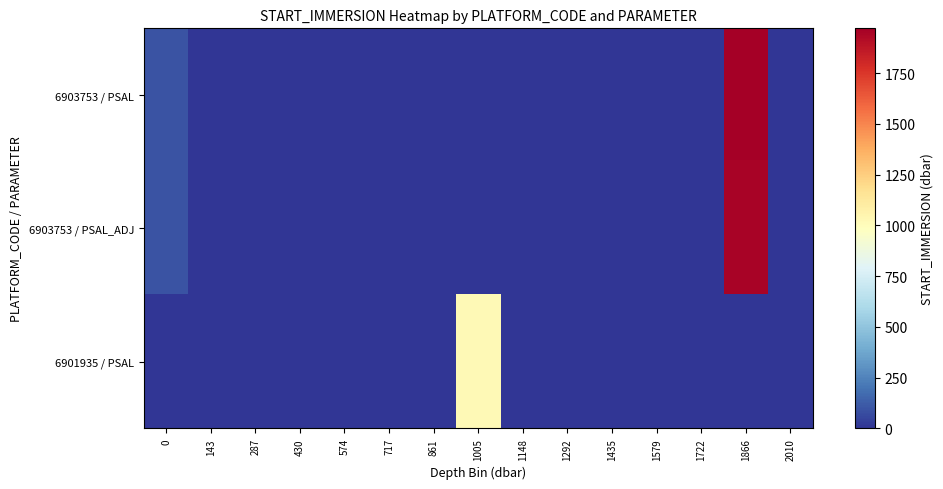

Reading right to left, what are all the values shown in this chart?

6903753 / PSAL: 2010=0.0	1866=1971.0	1722=0.0	1579=0.0	1435=0.0	1292=0.0	1148=0.0	1005=0.0	861=0.0	717=0.0	574=0.0	430=0.0	287=0.0	143=0.0	0=93.5
6903753 / PSAL_ADJ: 2010=0.0	1866=1949.0	1722=0.0	1579=0.0	1435=0.0	1292=0.0	1148=0.0	1005=0.0	861=0.0	717=0.0	574=0.0	430=0.0	287=0.0	143=0.0	0=92.4
6901935 / PSAL: 2010=0.0	1866=0.0	1722=0.0	1579=0.0	1435=0.0	1292=0.0	1148=0.0	1005=1022.8	861=0.0	717=0.0	574=0.0	430=0.0	287=0.0	143=0.0	0=3.0